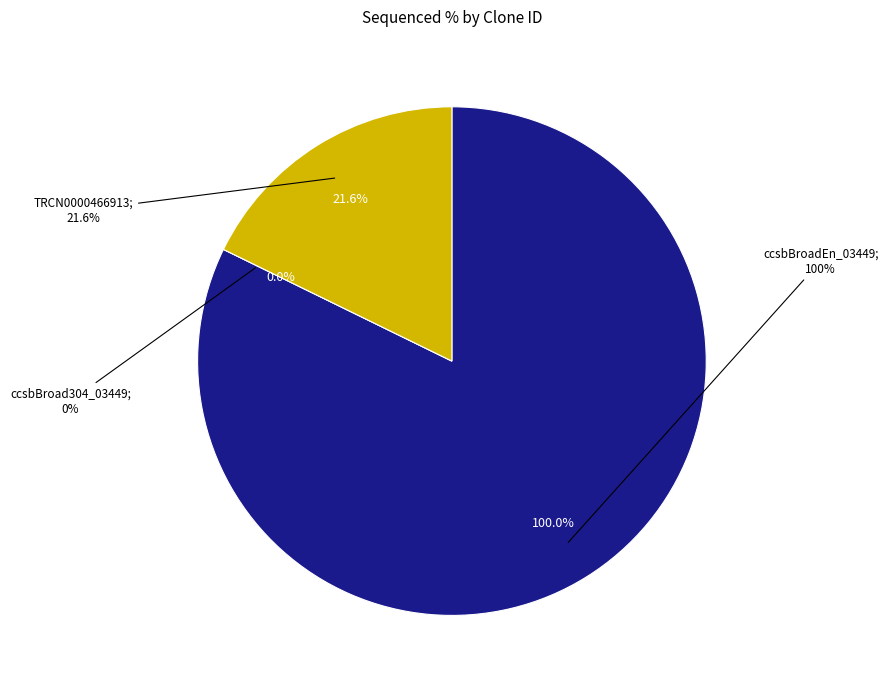

The ccsbBroadEn_03449 slice represents 74% of the pie. True or false?

False